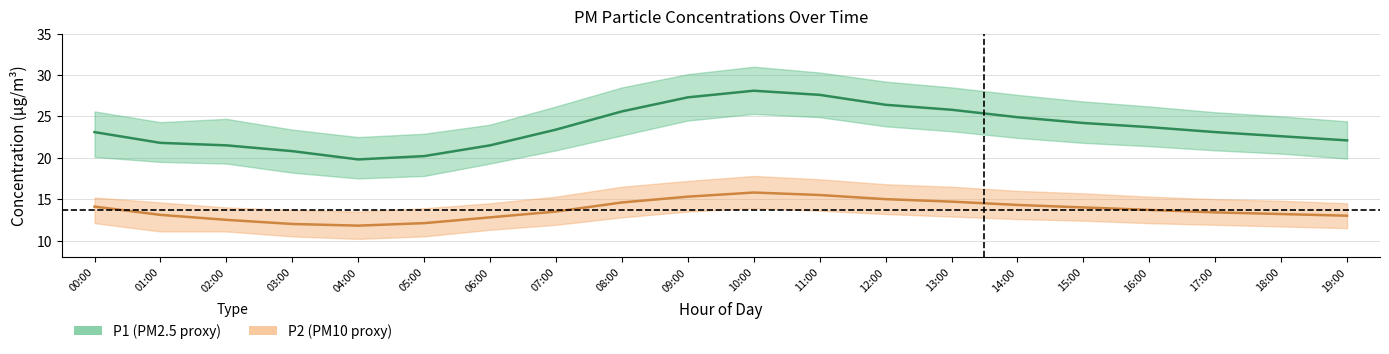

True or false: P2_upper has a value of 16.5 at 08:00.

True